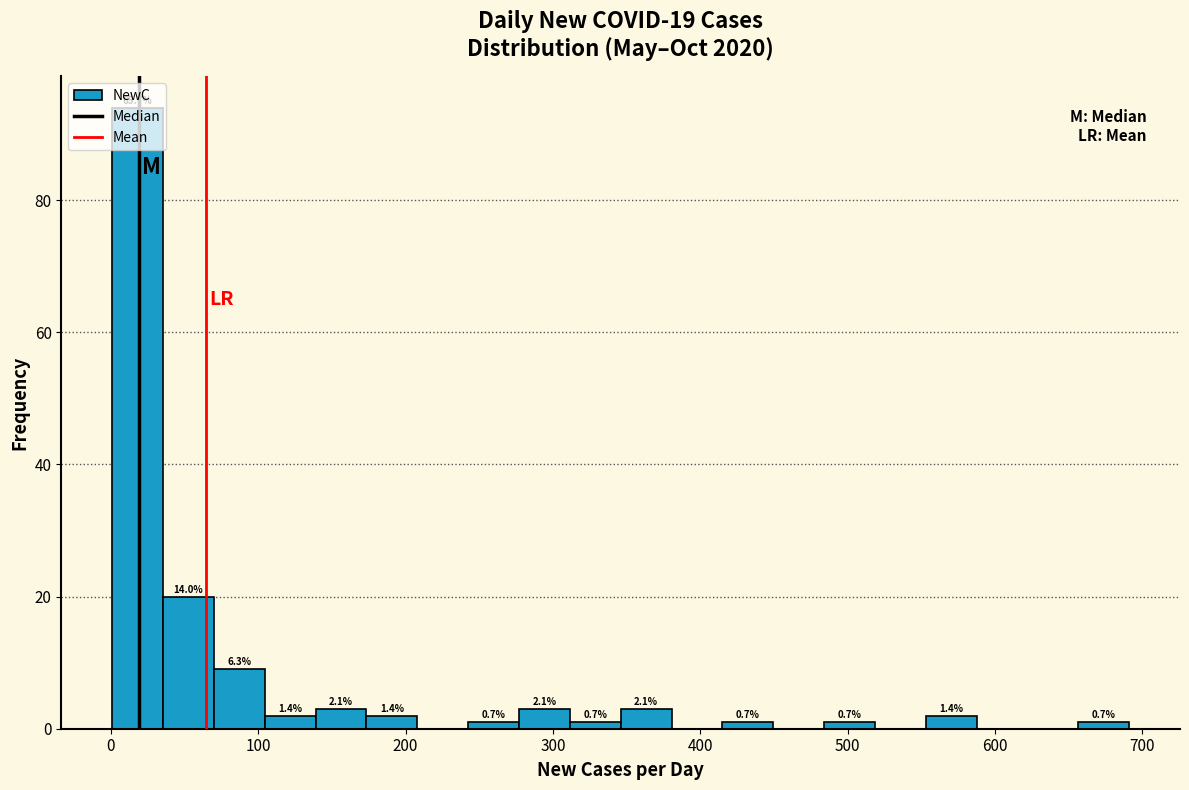

Read against the x-axis, roughly where is the centre of the tallest bar?

20